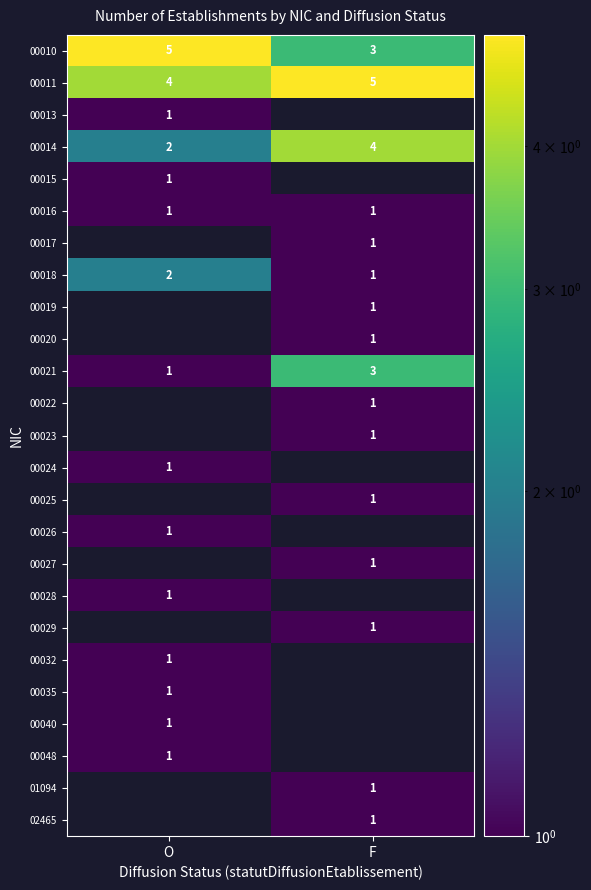

Is the value of 00011 at O greater than the value of 00010 at F?

Yes